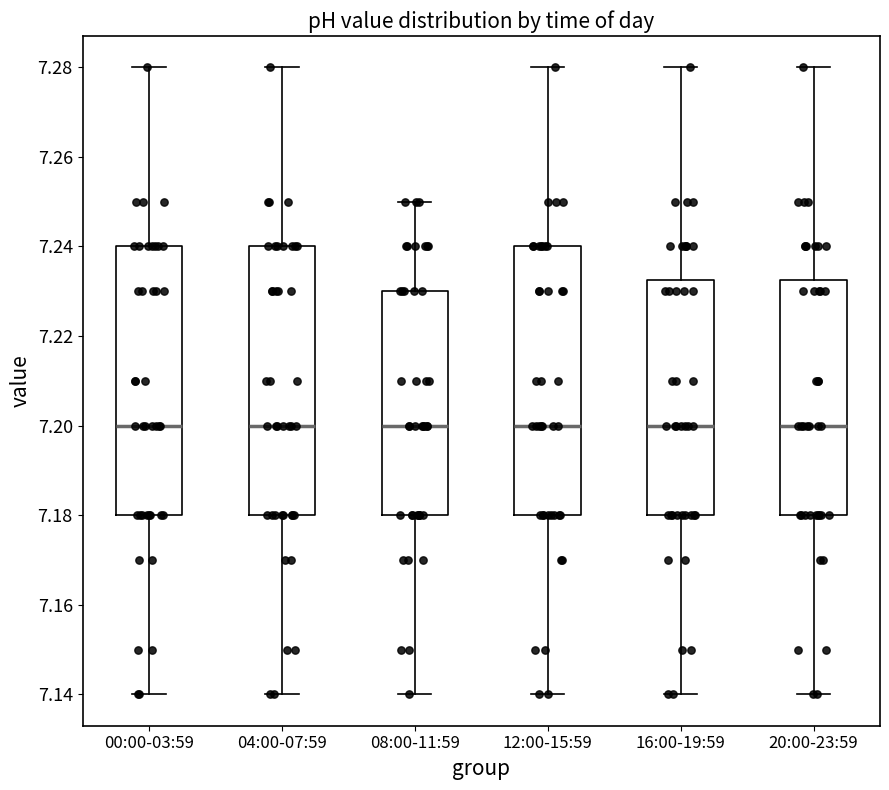

Where is the lower edge of the box for 04:00-07:59 on the y-axis? The values are not printed on the chart, so give them approximately, as read against the axis.

7.180